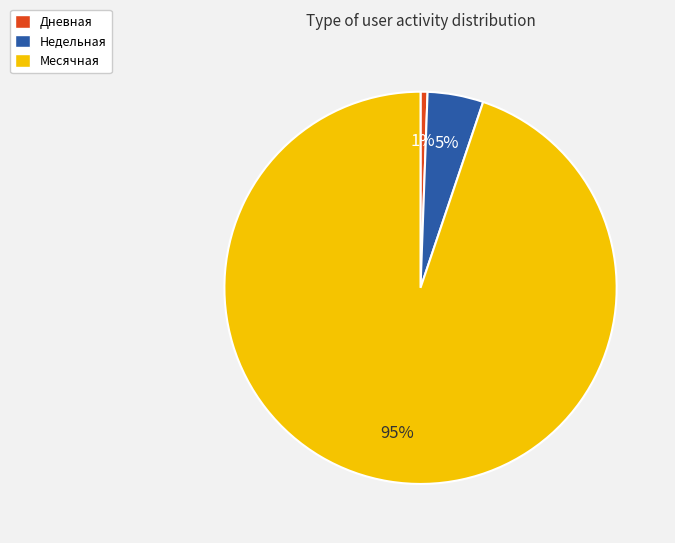

True or false: Дневная accounts for 1% of the total.

True